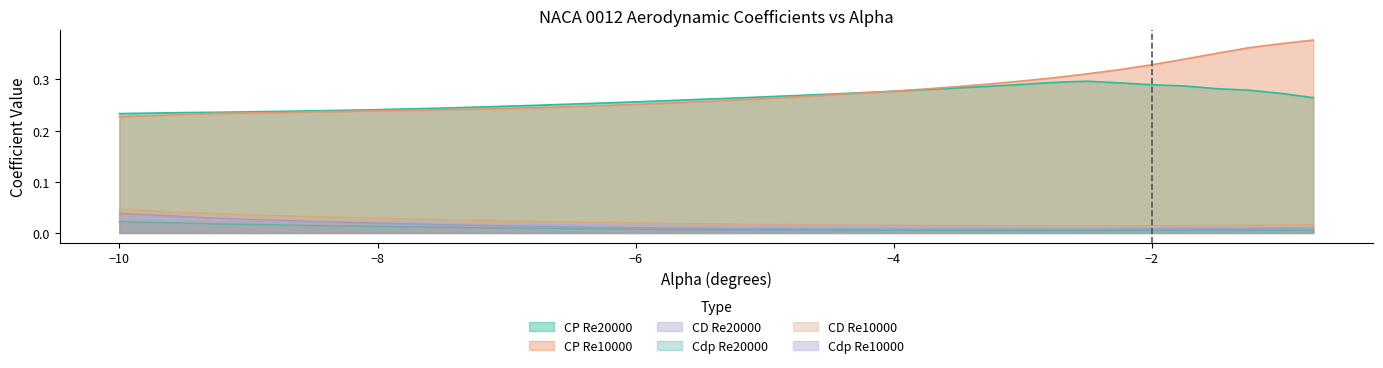

In Cdp Re10000, how many points are lower than both neighbors (excluding endpoints)?

1